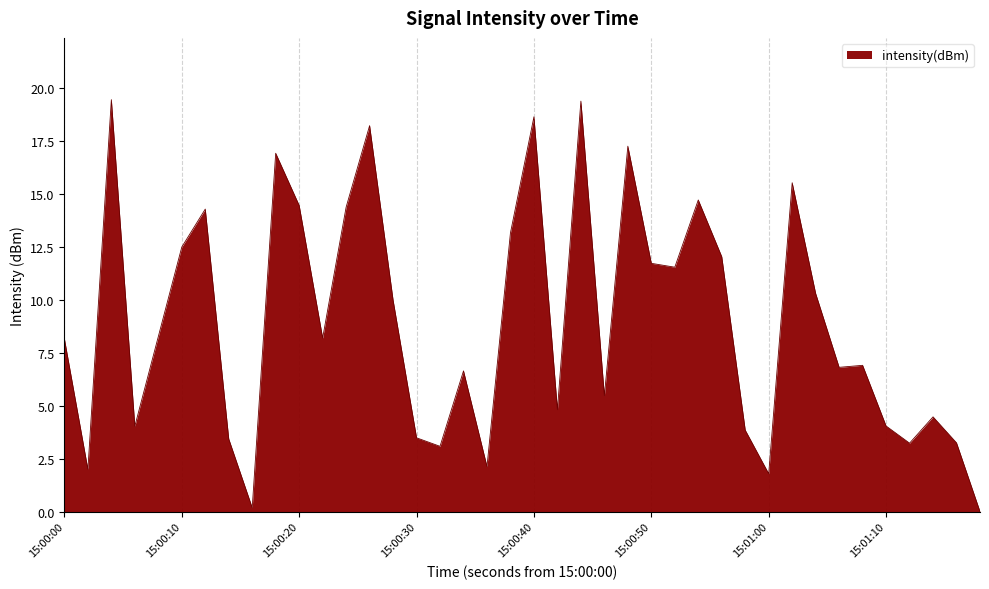

How many values are below 8?

19